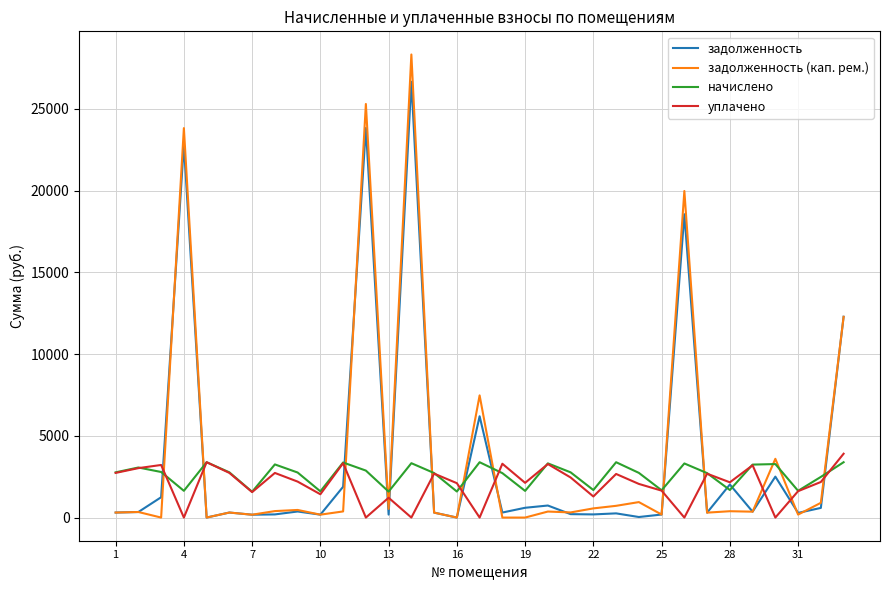

What is the greatest value displayed?

28324.4